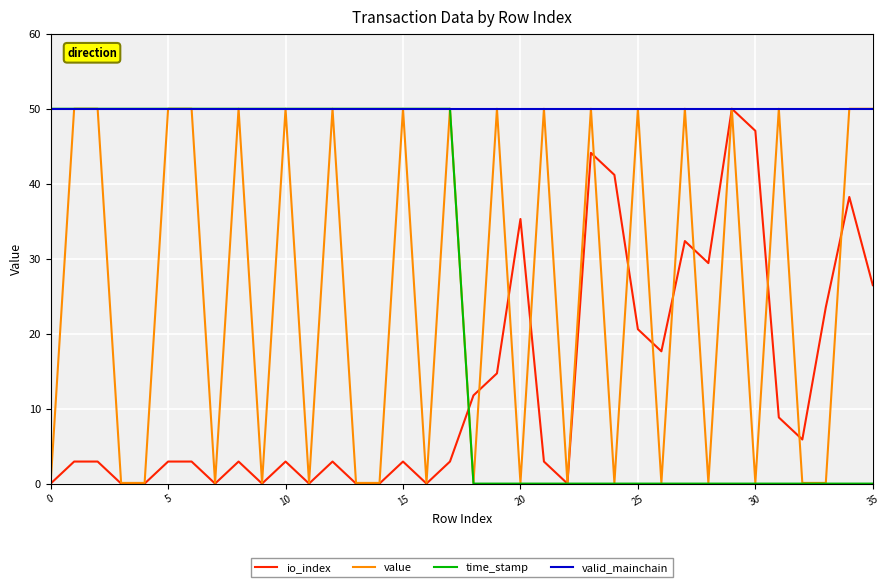

What is the maximum value shown in the chart?

50.0